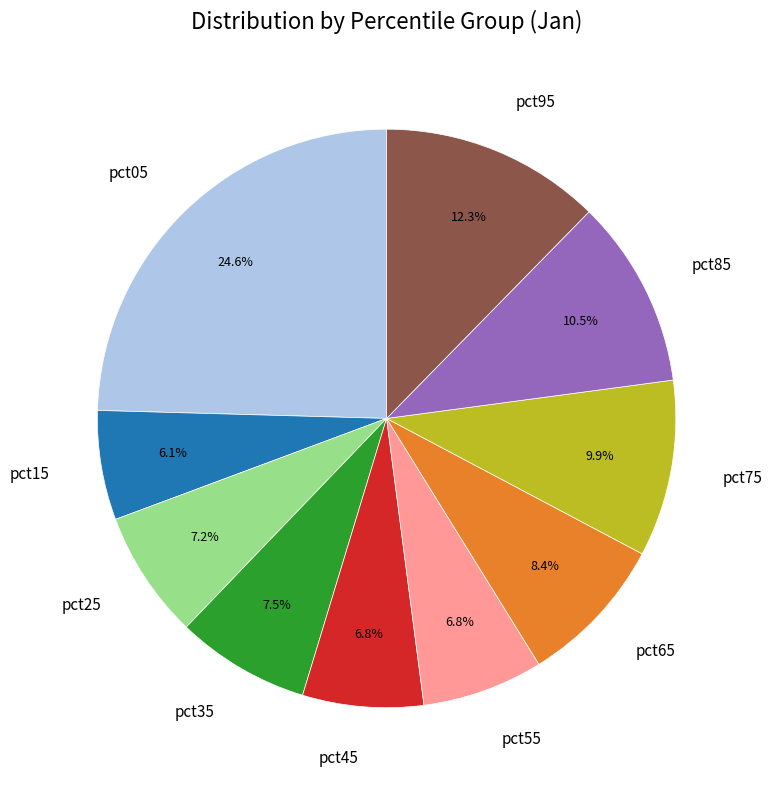

How many slices are in this pie chart?

10